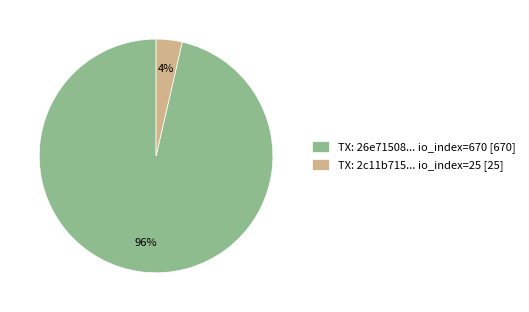

Rank the categories by value from lowest to highest.

TX: 2c11b715... io_index=25 [25], TX: 26e71508... io_index=670 [670]